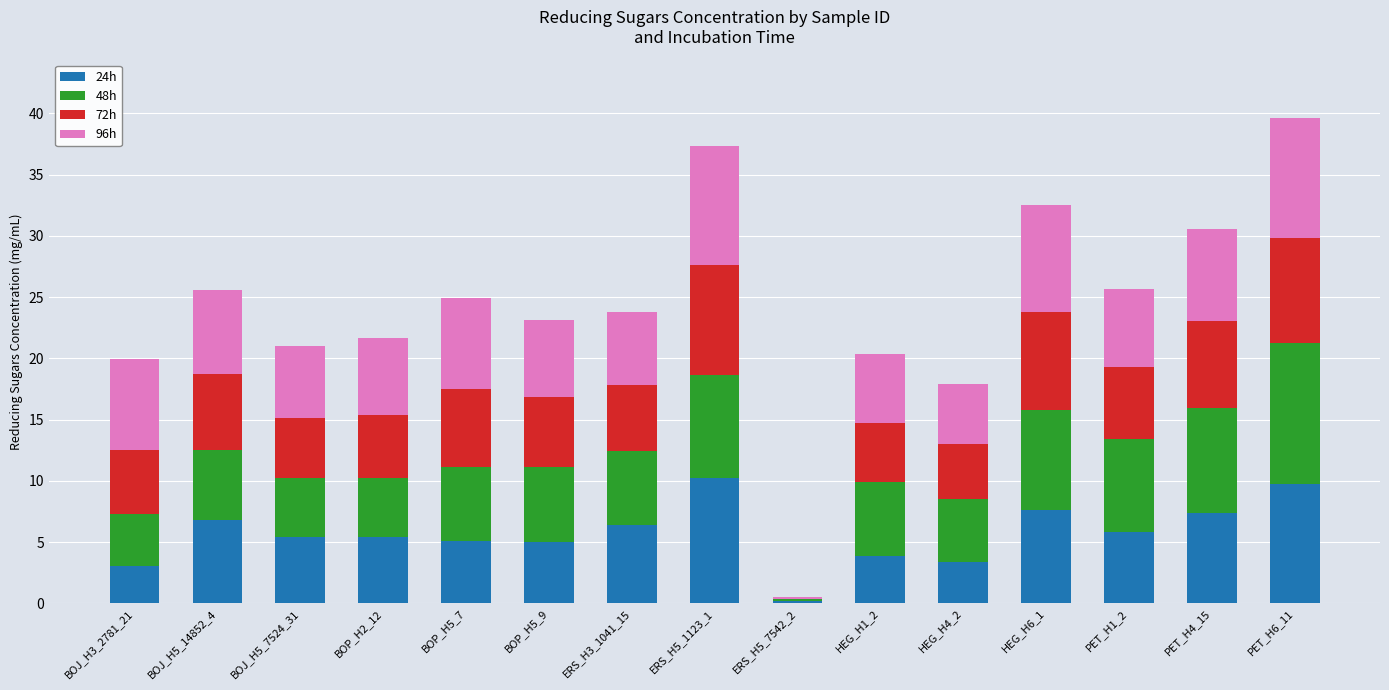

What is the maximum value for 24h?

10.2